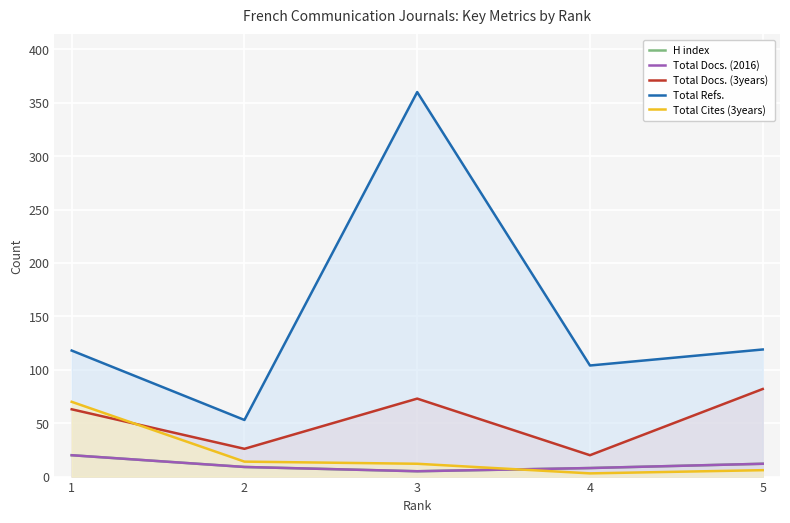

True or false: Total Cites (3years) and H index cross at least once.

True